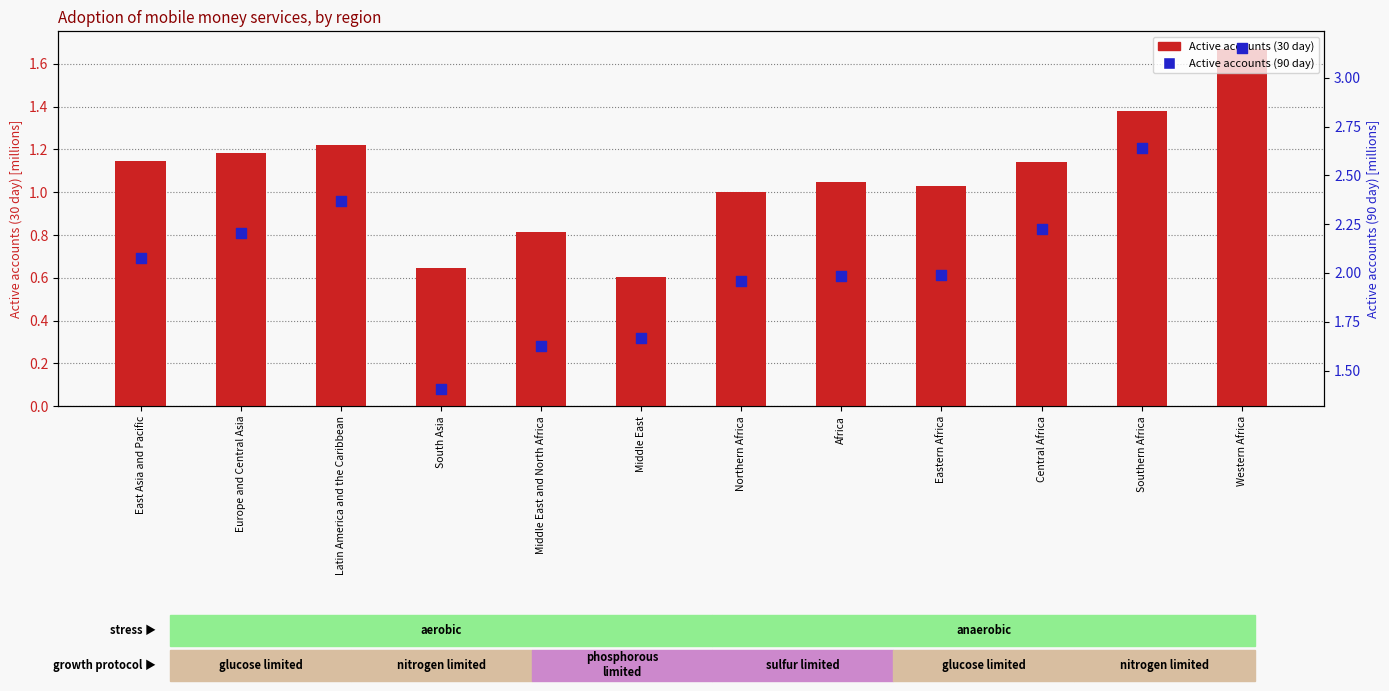

Which series has the largest Y range (max minus min)?

Active accounts (90 day)